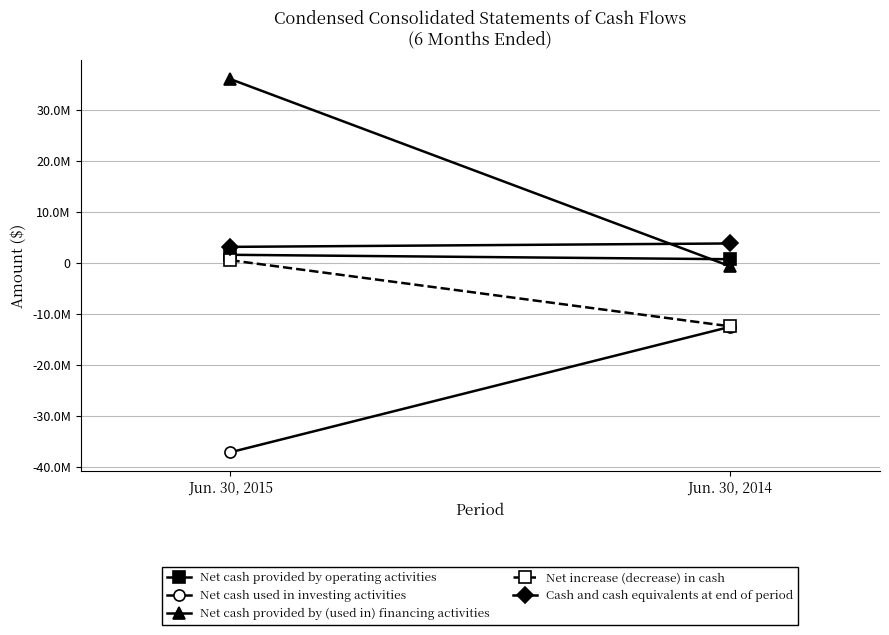

At which category is the sum across all series the highest?

Jun. 30, 2015